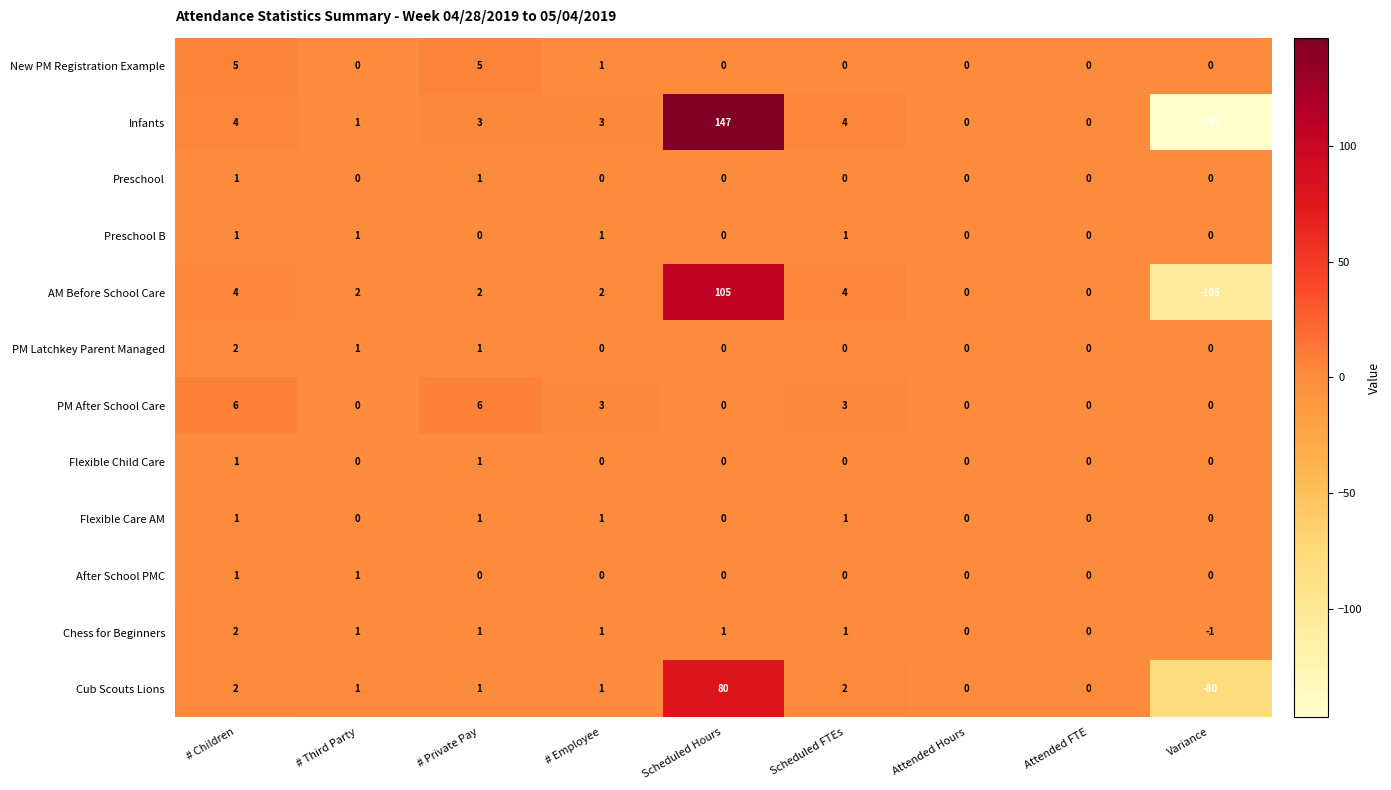

The value of AM Before School Care at Attended FTE is 82. True or false?

False